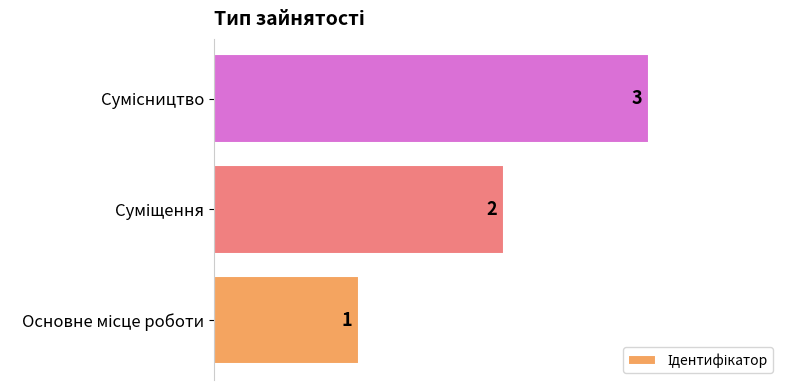

What is the sum of all values?

6